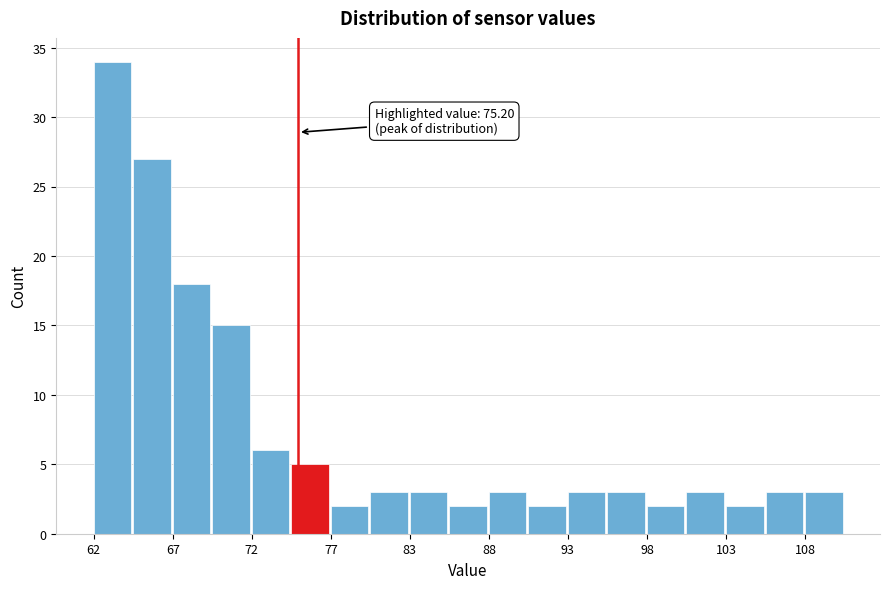

Around what value on the x-axis is the tallest bar? Give the approximate position of its centre, as read against the axis.

63